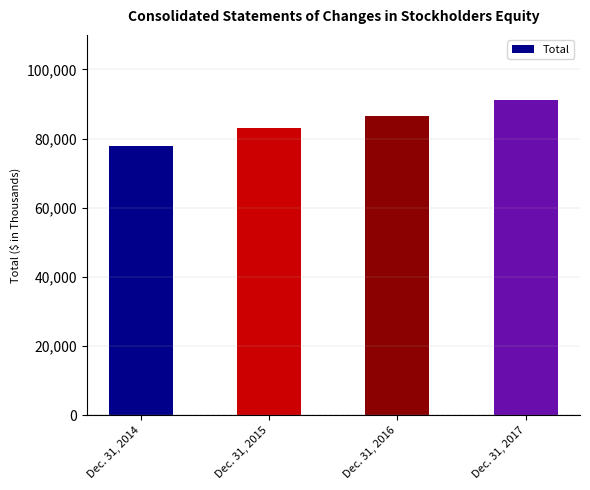

At which category does the chart reach its peak across all series?

Dec. 31, 2017